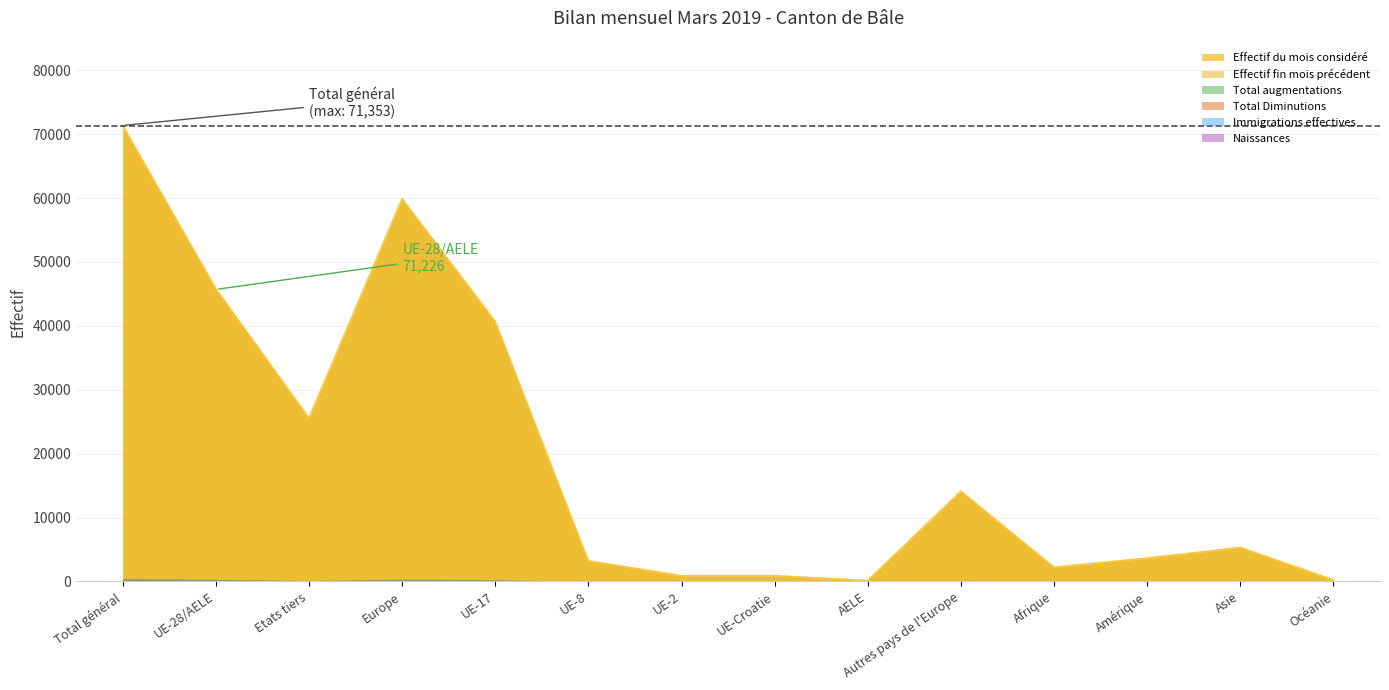

List the labels in order of Total augmentations value, smallest first.

AELE, UE-Croatie, Océanie, UE-2, Afrique, UE-8, Autres pays de l'Europe, Amérique, Asie, Etats tiers, UE-17, UE-28/AELE, Europe, Total général